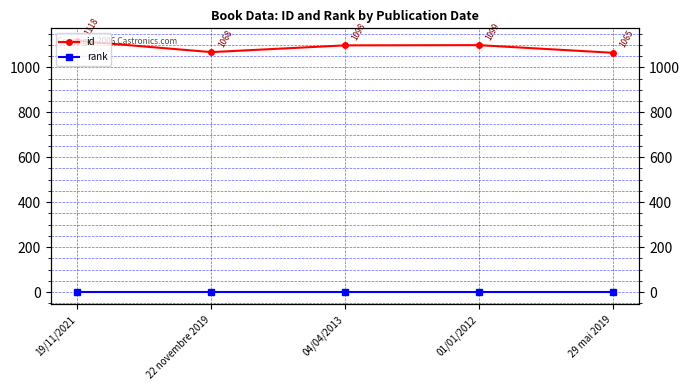

The value of id at 29 mai 2019 is 1065. True or false?

True